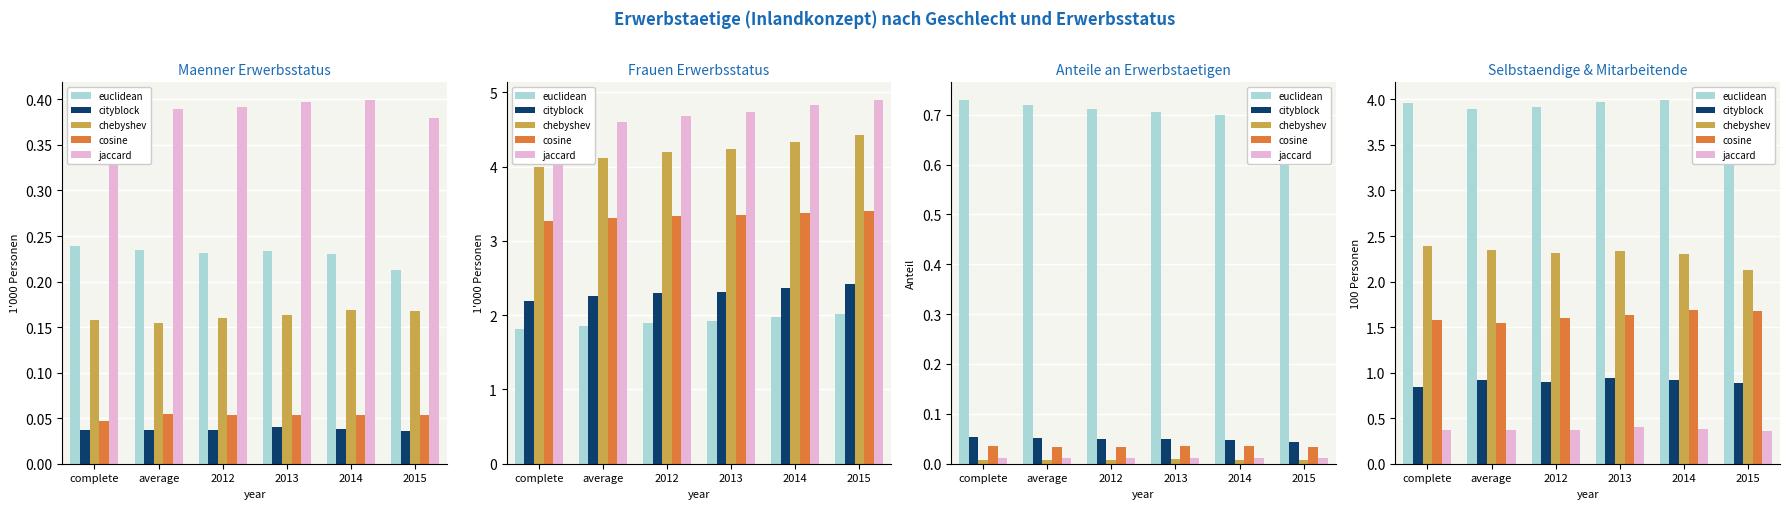

Are the bars horizontal?

No